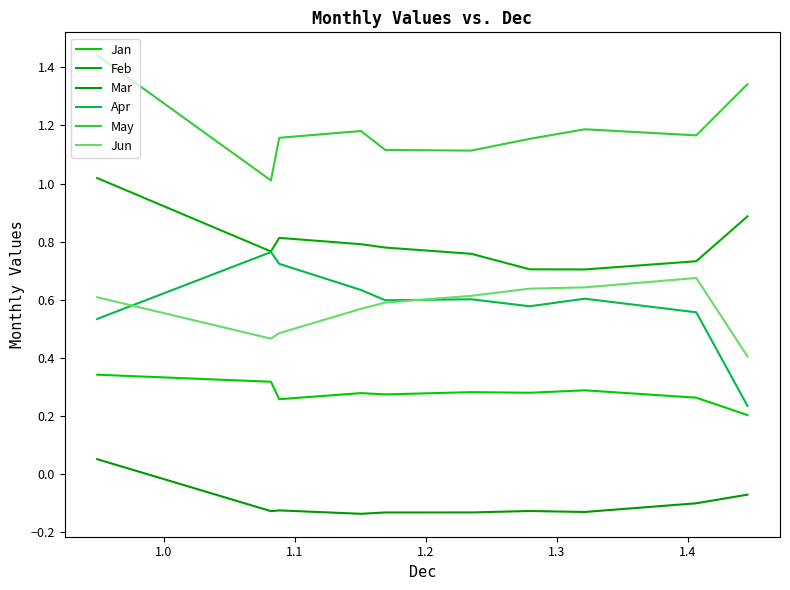

What is the difference between the maximum and second lowest values in the Jan series?

0.1